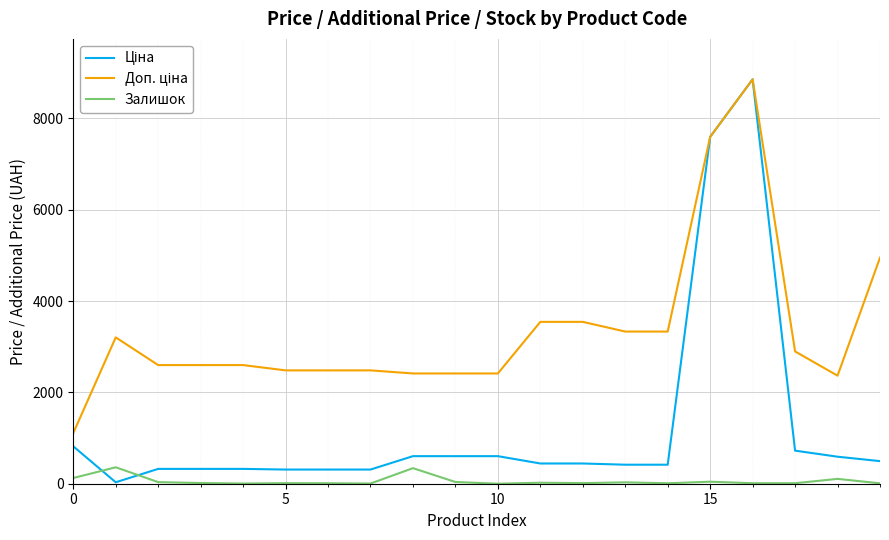

What is the difference between the maximum and minimum values in the Залишок series?

360.0